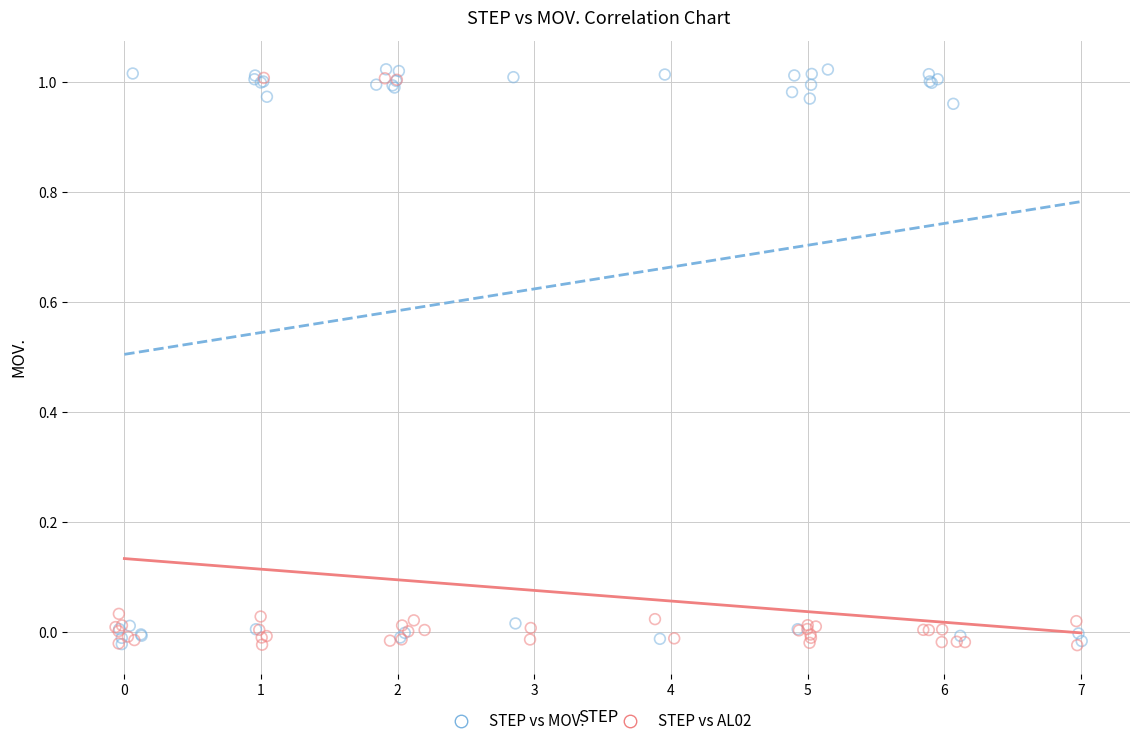

What are all the series names shown in the legend?

STEP vs MOV., STEP vs AL02